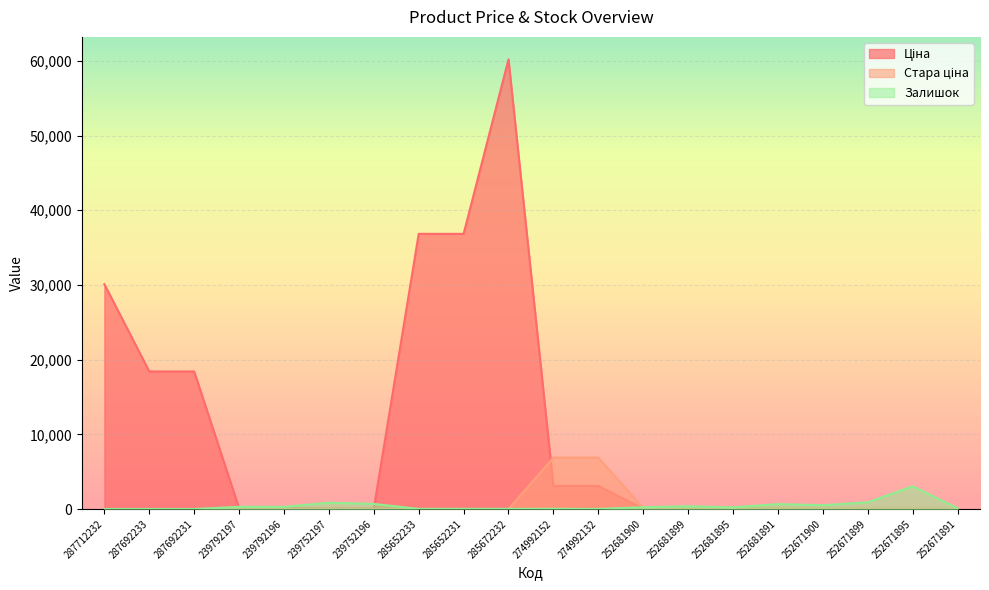

In Ціна, how many points are higher than both neighbors (excluding endpoints)?

1